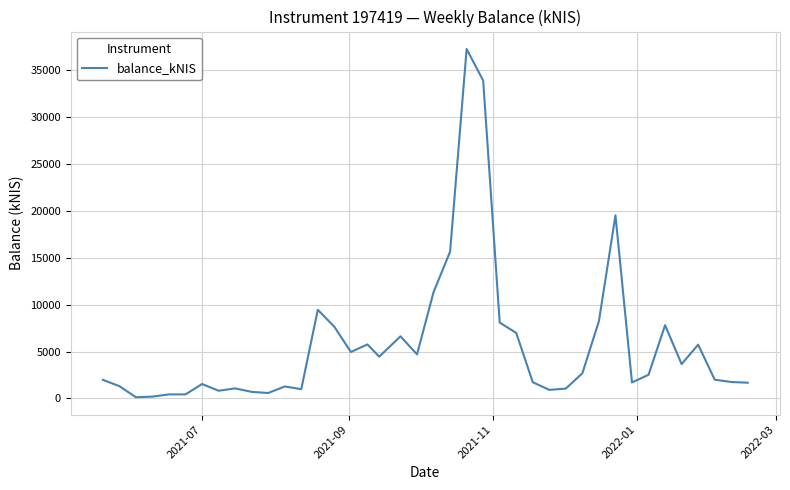

What is the greatest value displayed?

37263.0